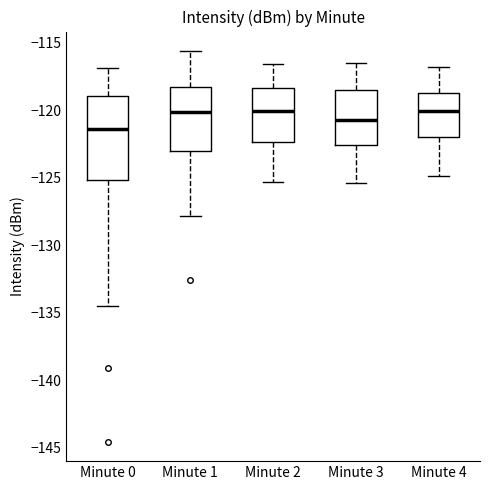

Reading left to right, transcribe this box plot: for each box, give where its median line is, the range the box spans, and where its two whiskers end, as read against the y-axis. The values are not printed on the chart, so give them approximately, as read against the axis.

Minute 0: median -121.5, box -125.0 to -119.0, whiskers -134.5 to -117.0
Minute 1: median -120.0, box -123.0 to -118.5, whiskers -128.0 to -115.5
Minute 2: median -120.0, box -122.5 to -118.5, whiskers -125.5 to -116.5
Minute 3: median -120.5, box -122.5 to -118.5, whiskers -125.5 to -116.5
Minute 4: median -120.0, box -122.0 to -118.5, whiskers -125.0 to -117.0